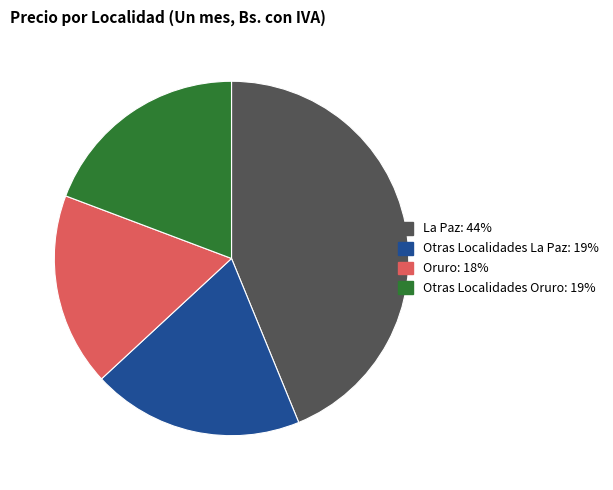

Approximately how many times larger is the value at Otras Localidades Oruro compared to Otras Localidades La Paz?

1.0